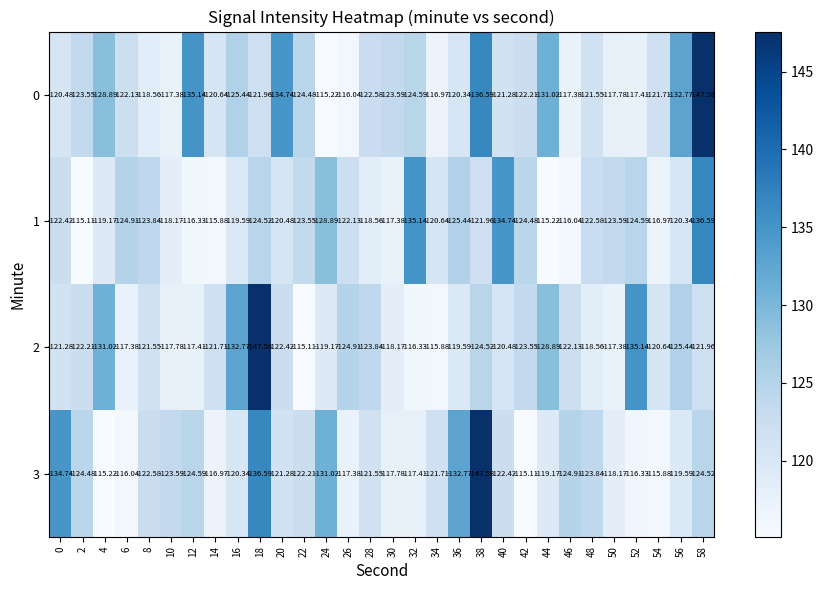

Is the value of 0 at 42 greater than the value of 3 at 42?

No